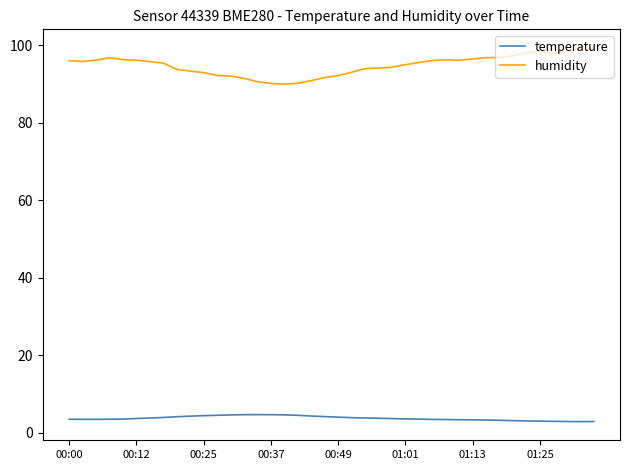

What is the maximum value shown in the chart?

99.3